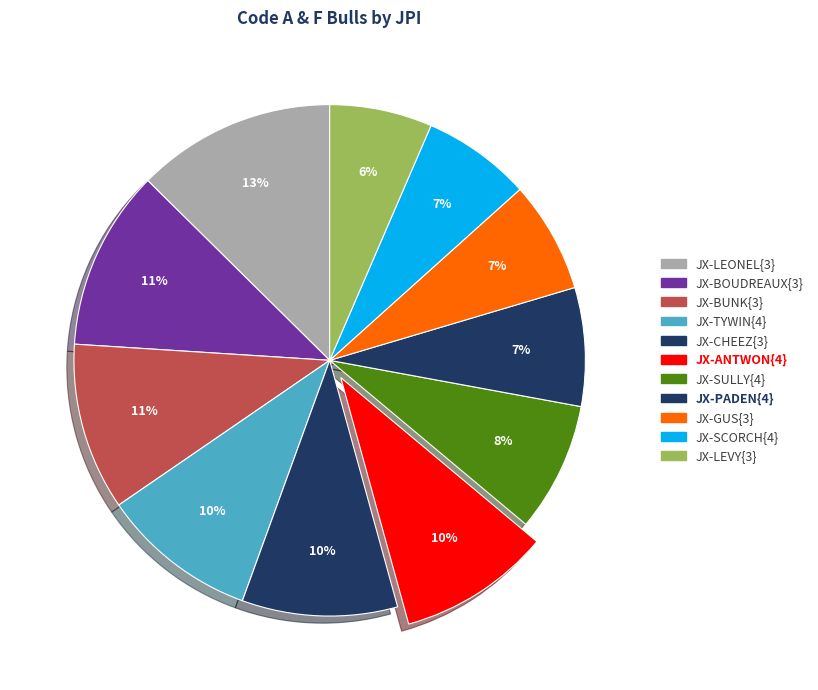

To the nearest percent, what is the difference between the JX-CHEEZ{3} and JX-BUNK{3} slice percentages?

1%